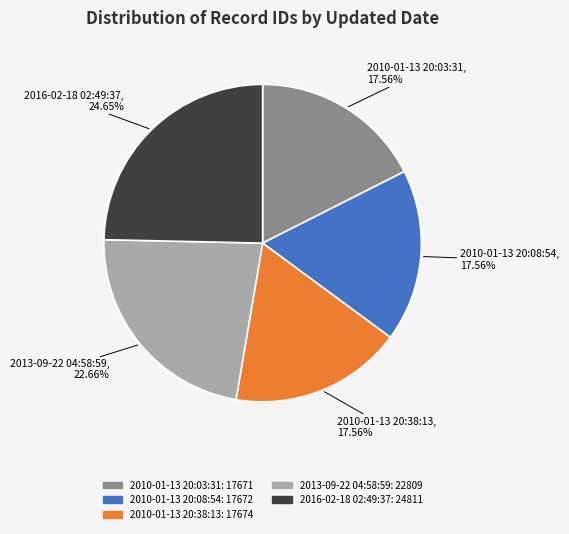

What is the ratio of the value at 2010-01-13 20:08:54 to the value at 2010-01-13 20:03:31?

1.0